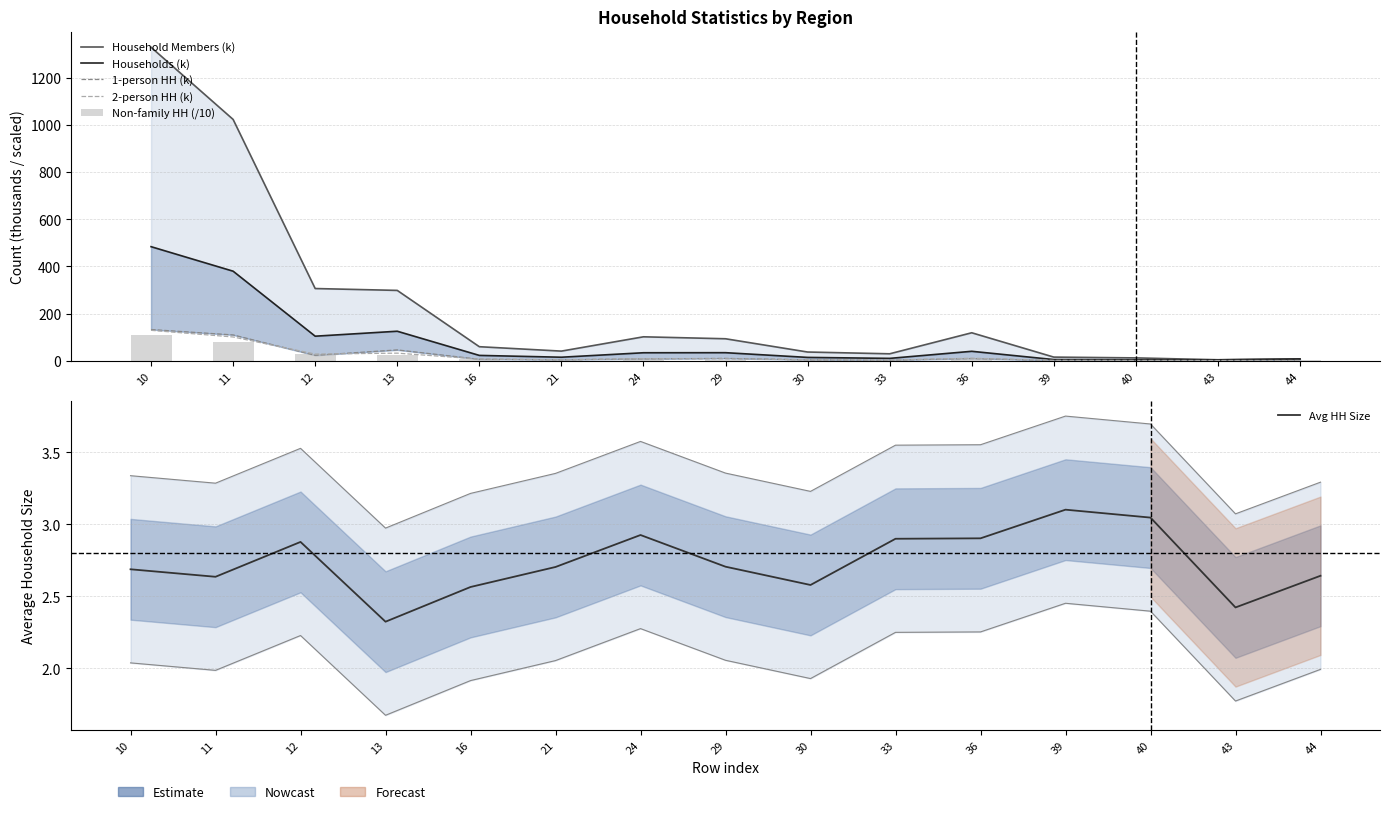

The value of 2-person HH (k) at 11 is 22.5. True or false?

False